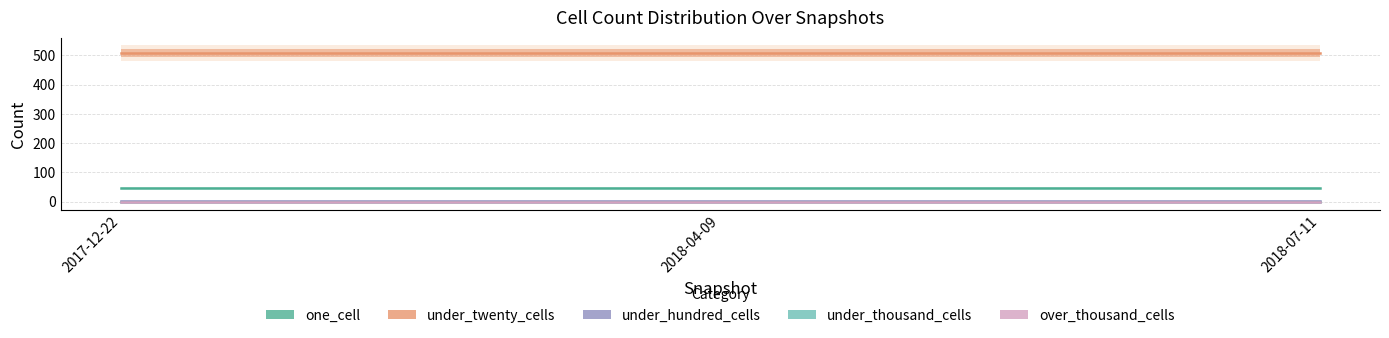

What is the difference between the highest and lowest values at 2018-04-09?

508